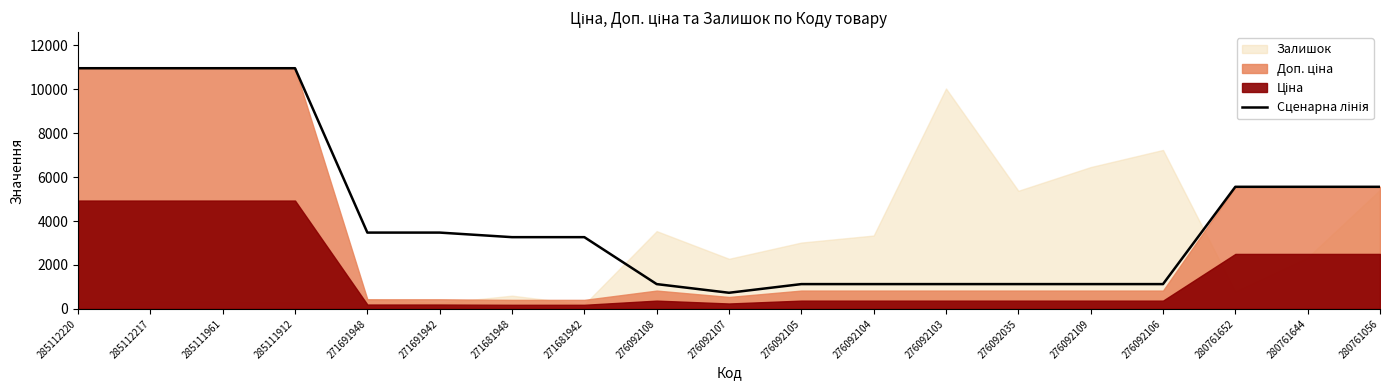

What is the sum of the values at 285111912 and 276092109?

12091.1